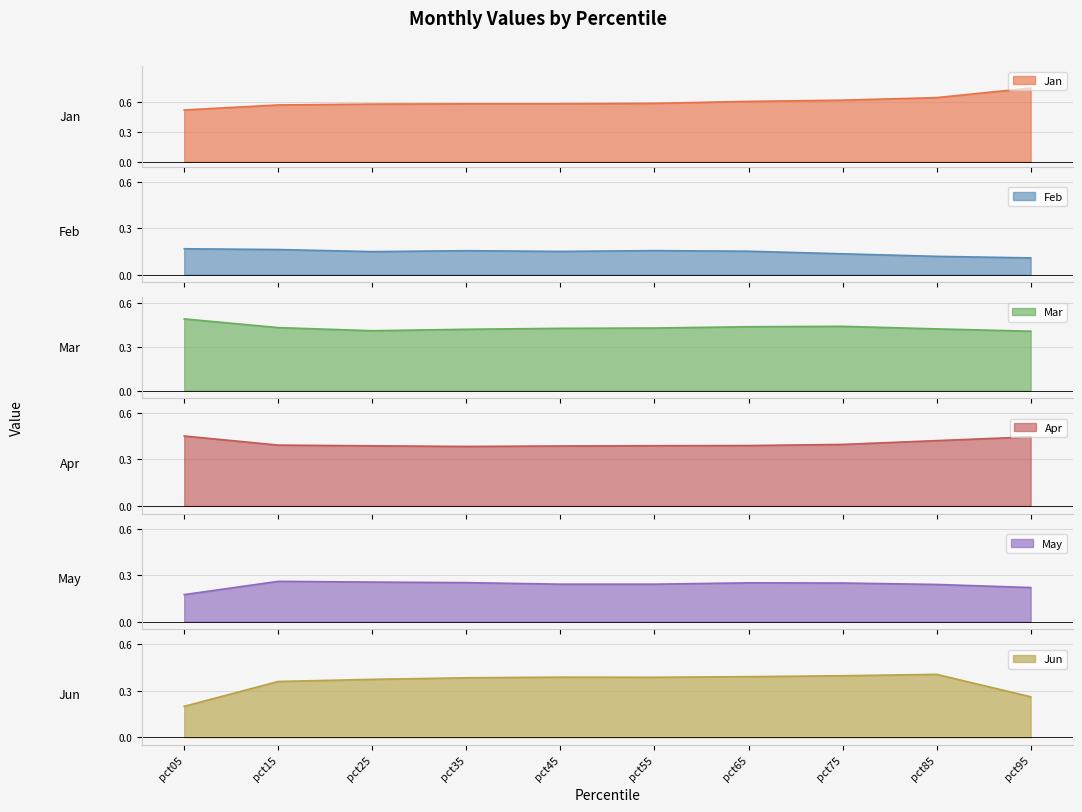

Rank the categories by Mar value from lowest to highest.

pct95, pct25, pct35, pct85, pct45, pct55, pct15, pct65, pct75, pct05